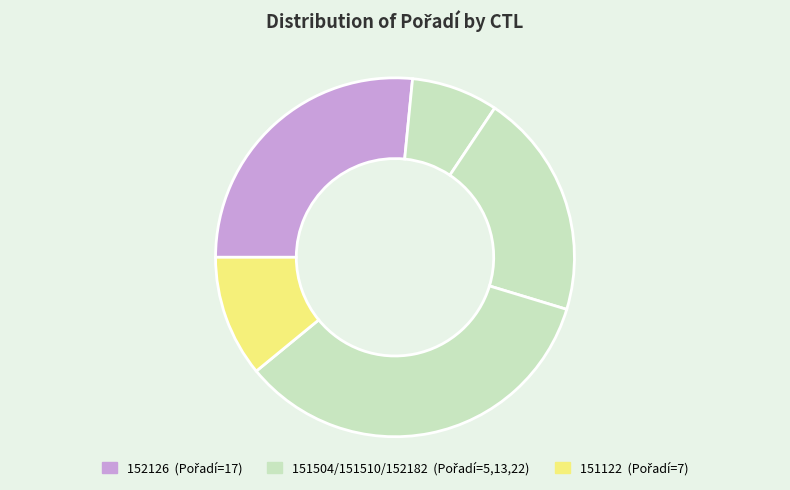

Count the number of slices in the pie.

5